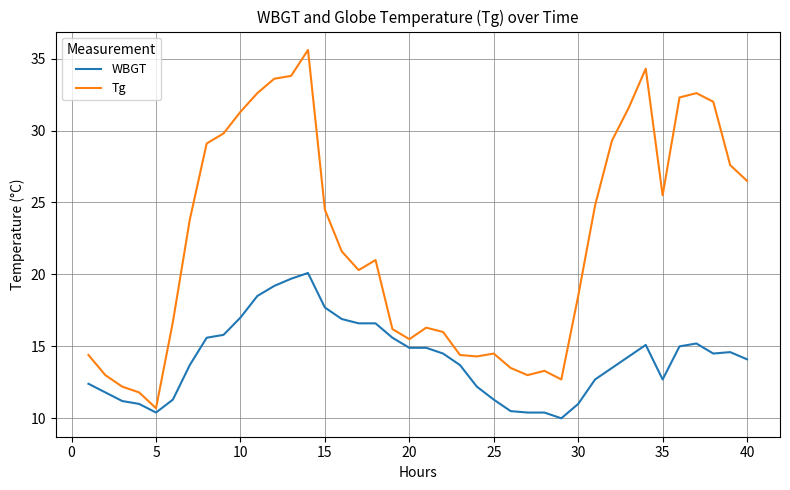

List the series in order of their overall mean, lowest first.

WBGT, Tg